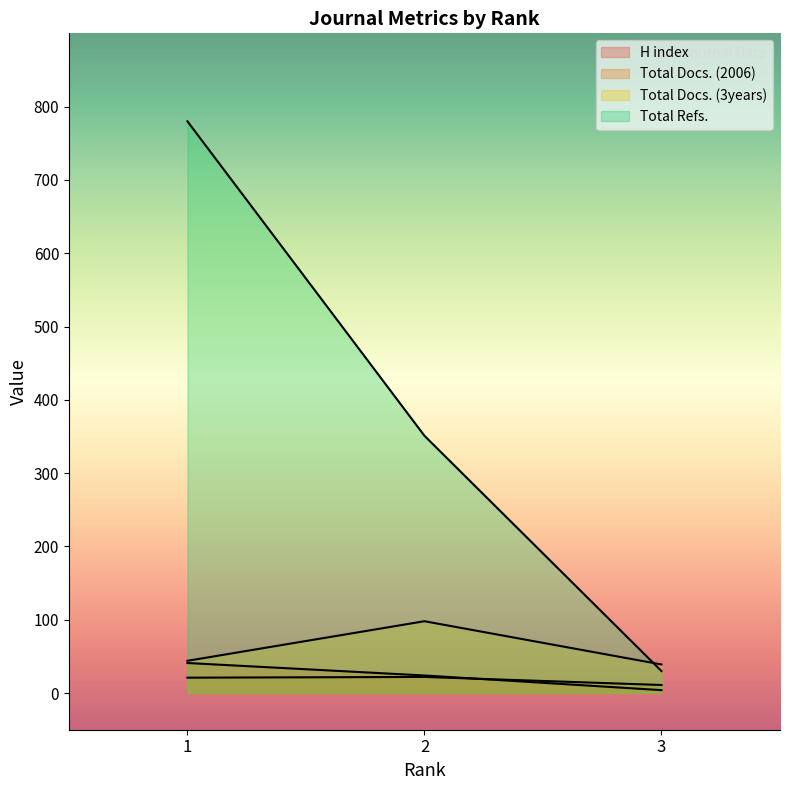

Where does the Total Docs. (2006) series first go above 21?

2